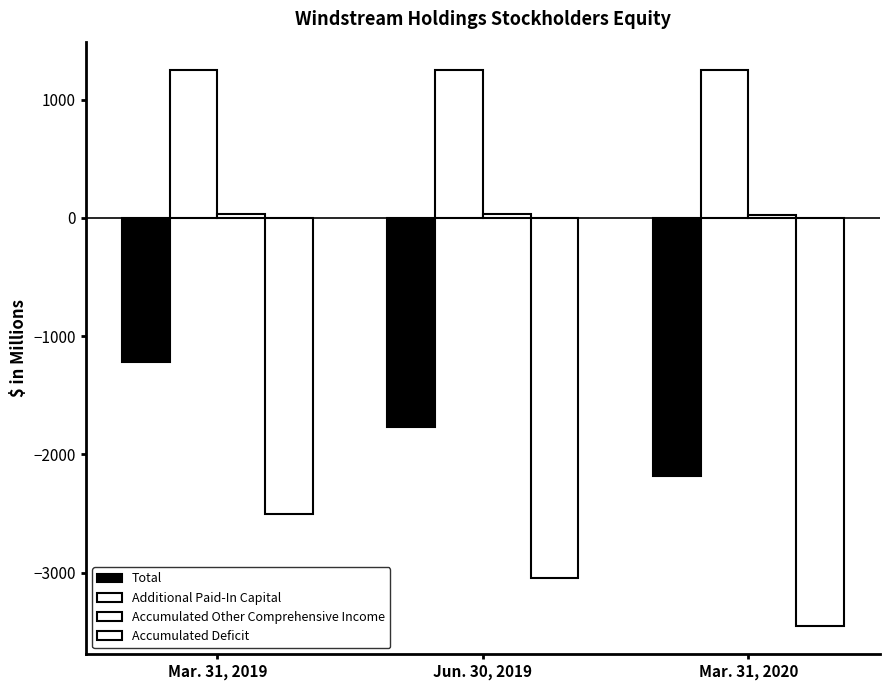

What is the difference between the second highest and minimum values in the Additional Paid-In Capital series?

1.5